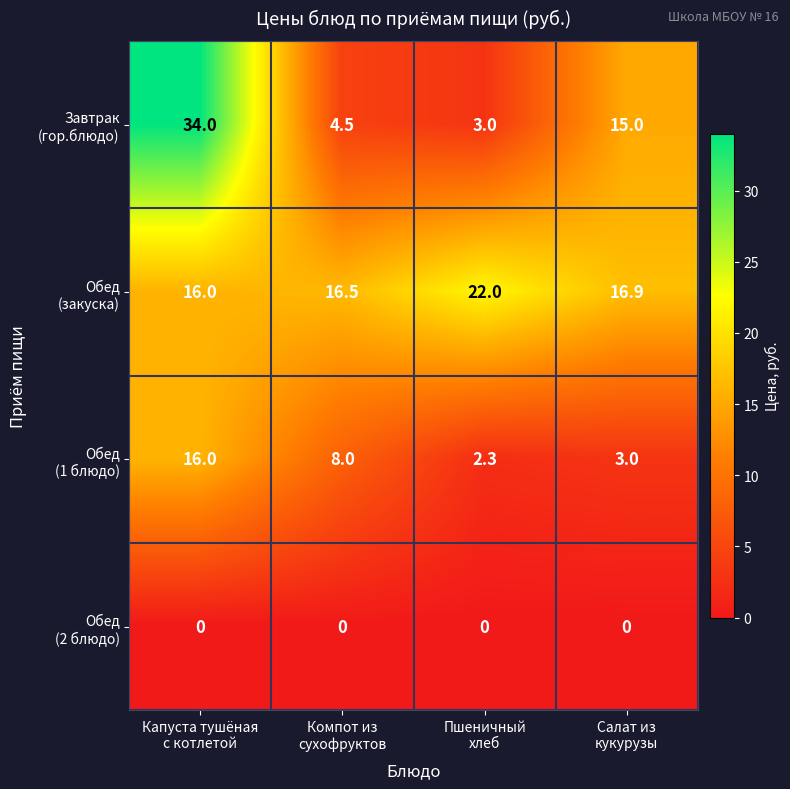

Count the number of data series in this chart.

4